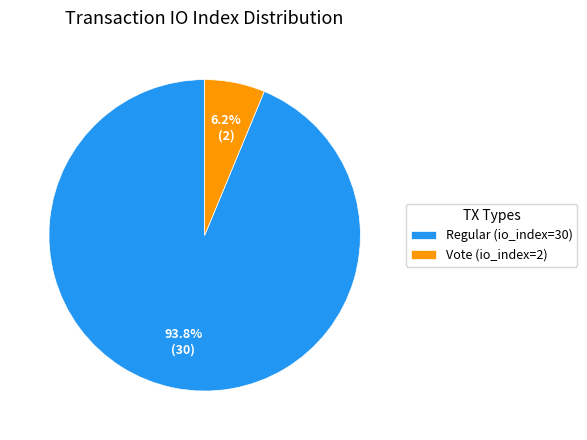

To the nearest percent, what portion does Regular (io_index=30) represent?

94%